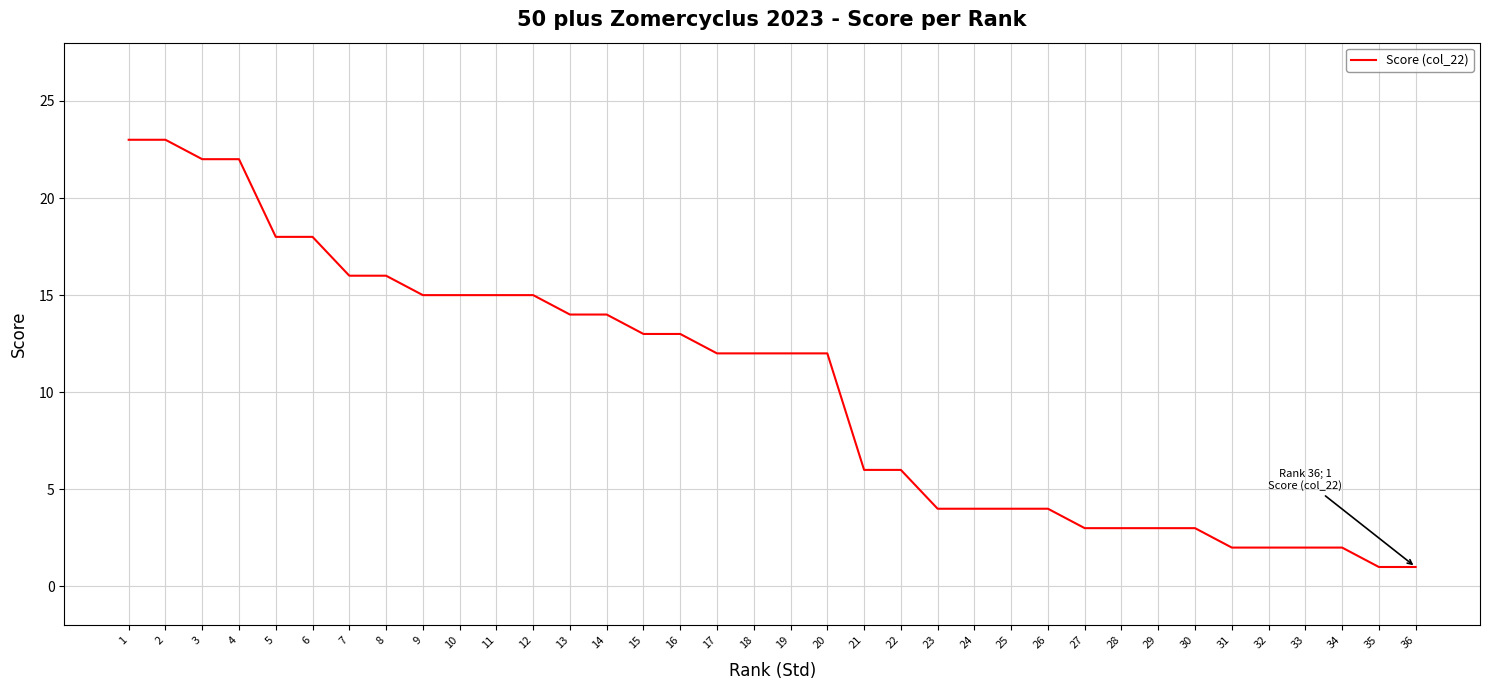

What is the difference between the values at 12 and 28?

12